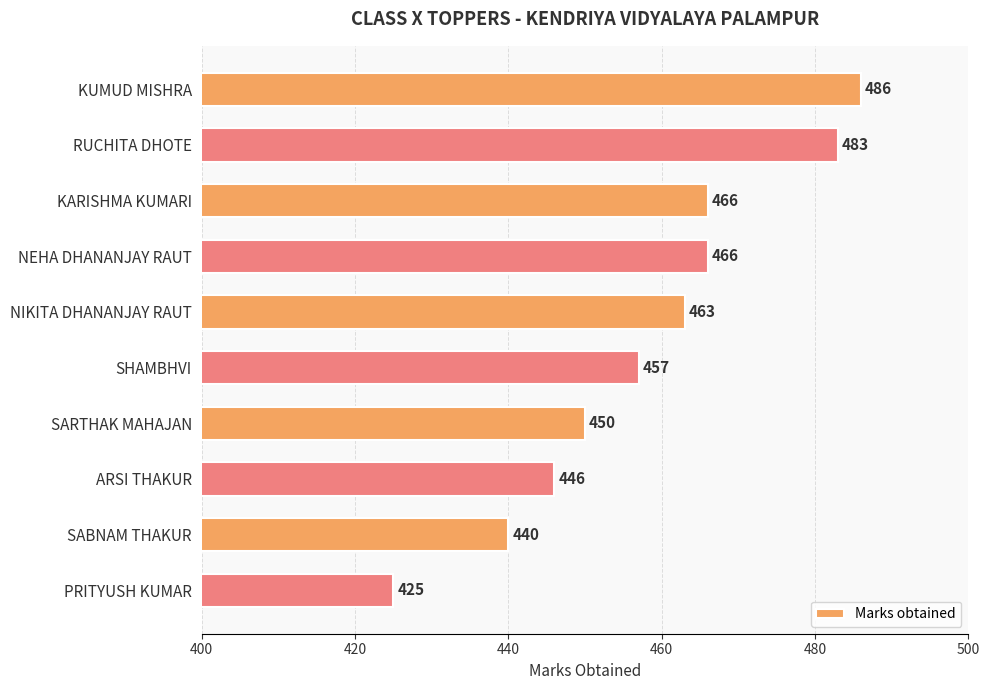

At which label is the value closest to 455?

SHAMBHVI